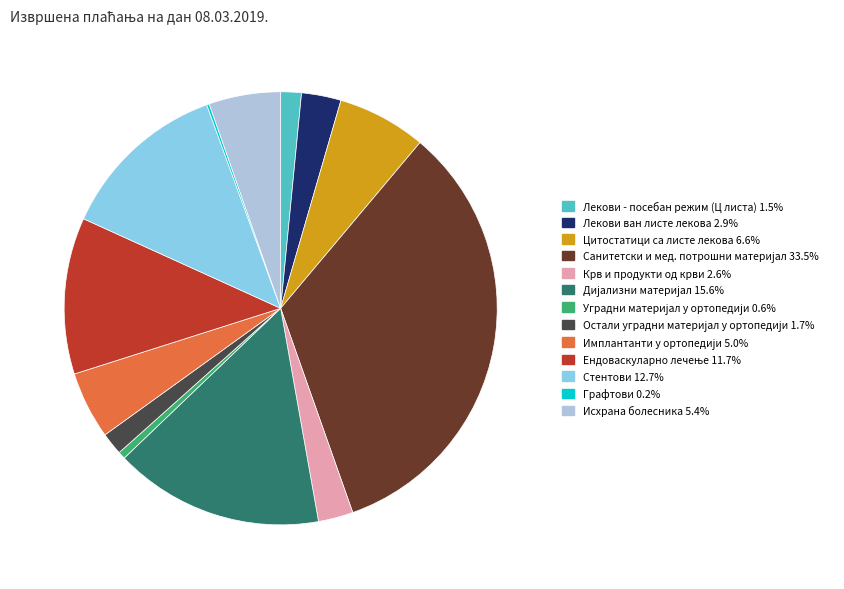

Is there any slice that represents more than half of the pie?

No